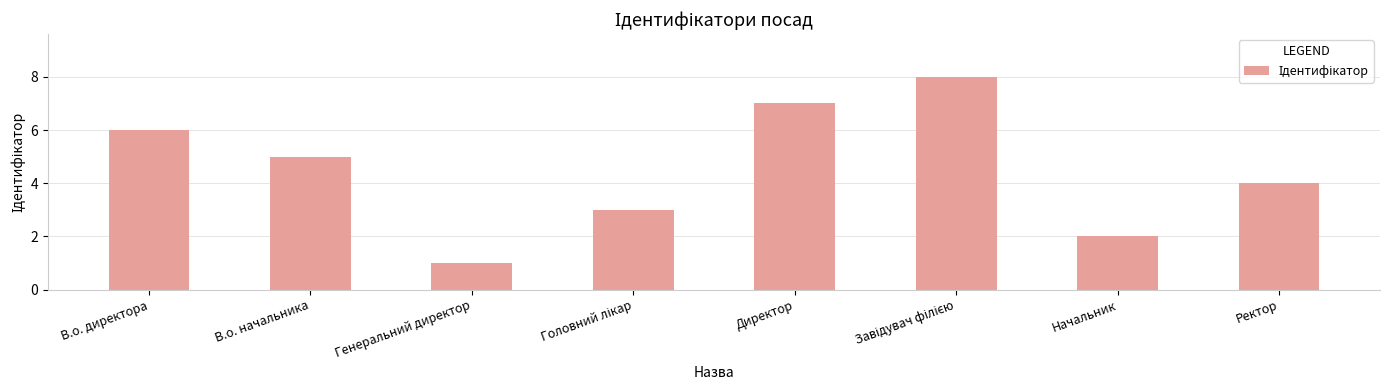

Between В.о. директора and Генеральний директор, which is larger?

В.о. директора